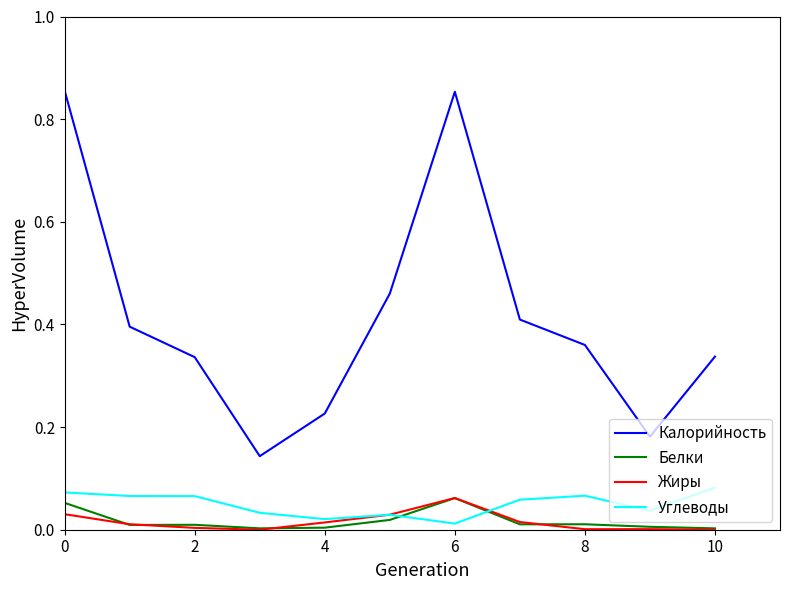

True or false: Калорийность and Белки intersect in this chart.

False